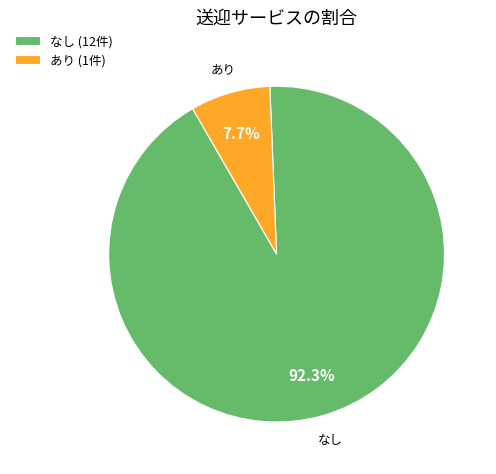

What is the smallest slice in the pie chart?

あり